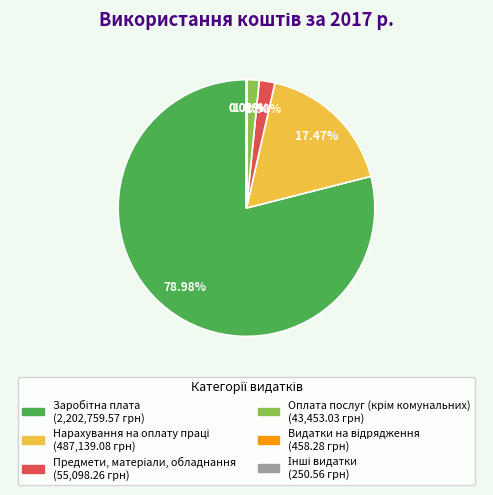

Is there a majority slice in this chart?

Yes